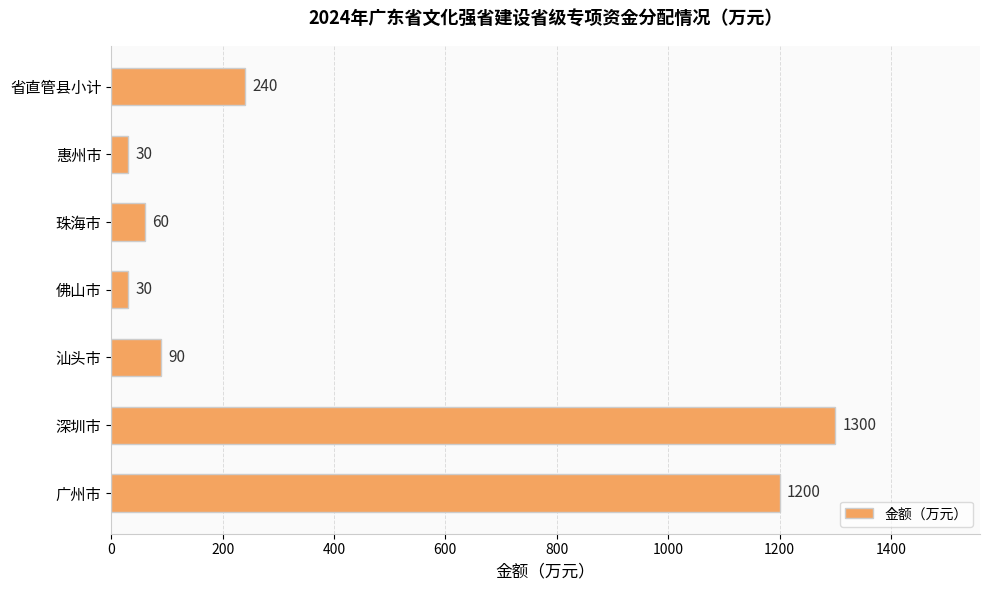

How many bars are there in total?

7